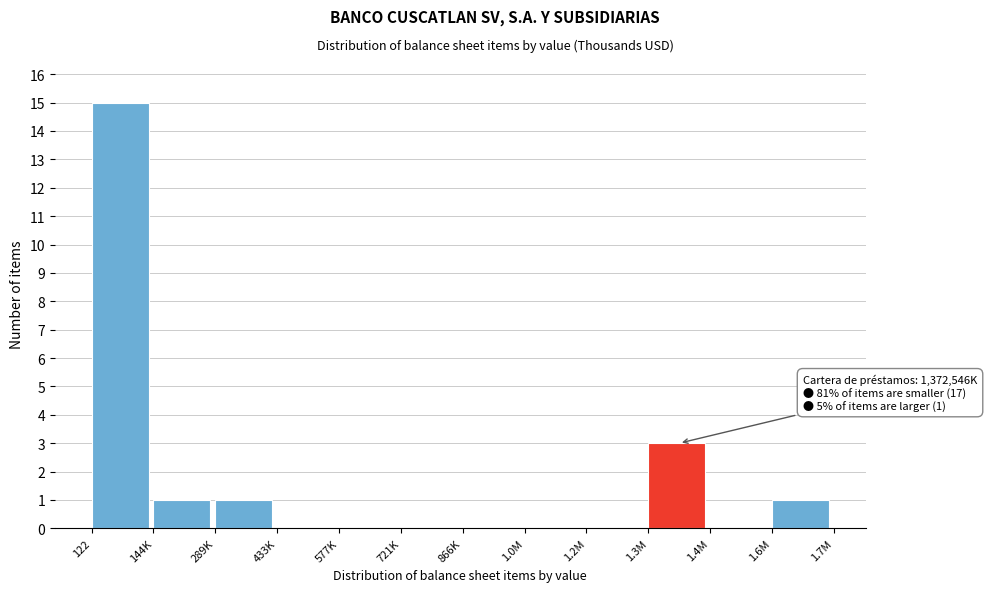

Reading left to right, what are all the values shown in this chart?

122=15	144K=1	289K=1	433K=0	577K=0	721K=0	866K=0	1.0M=0	1.2M=0	1.3M=3	1.4M=0	1.6M=1